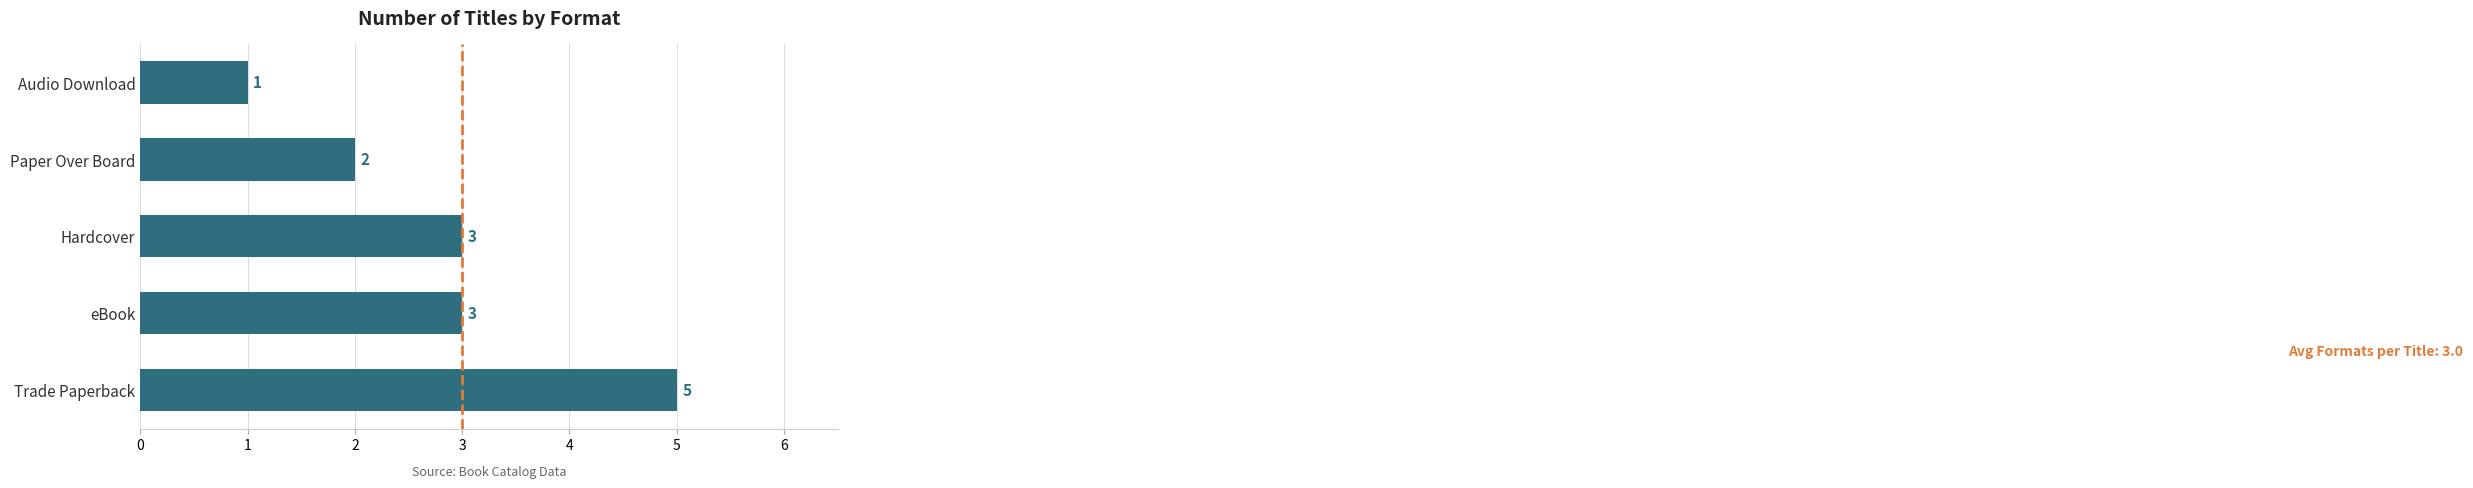

How many values are below 3?

2